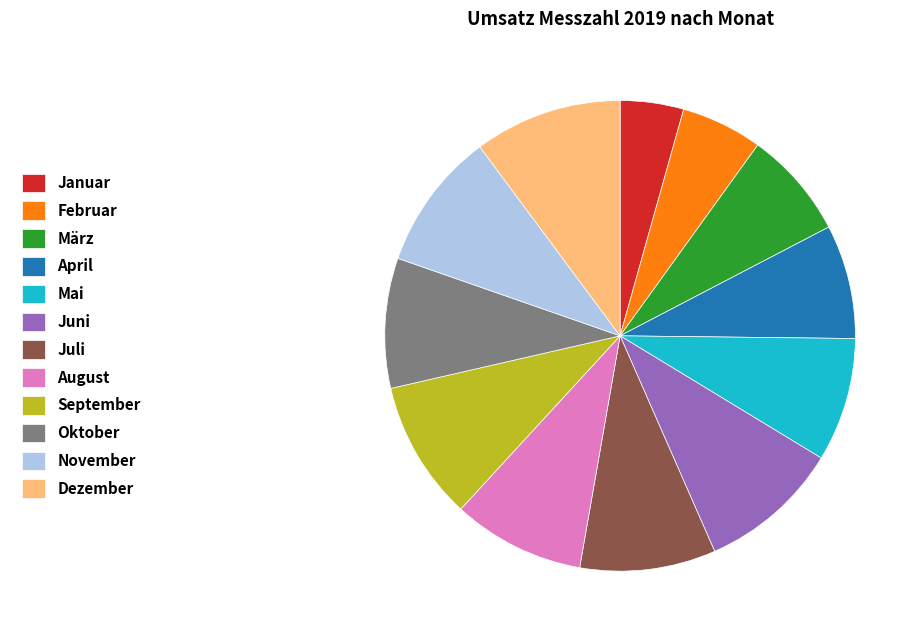

Do Oktober and Januar together represent more than half of the pie?

No